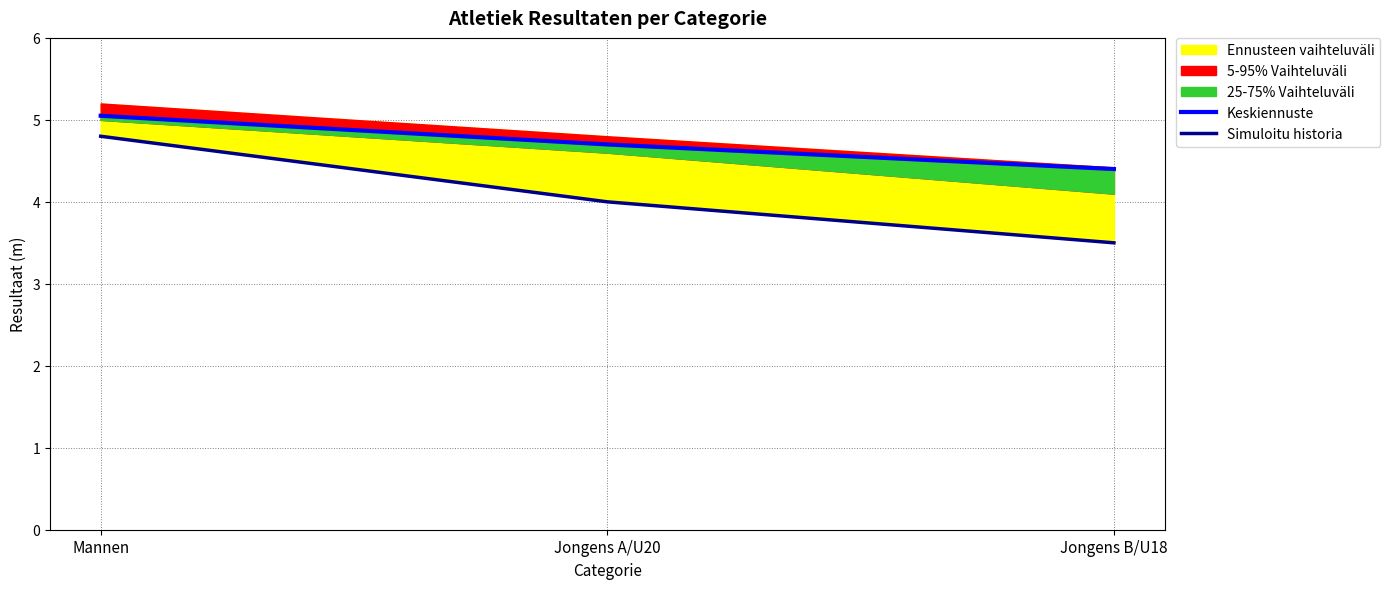

Which series changed the most between Jongens A/U20 and Jongens B/U18?

Simuloitu historia